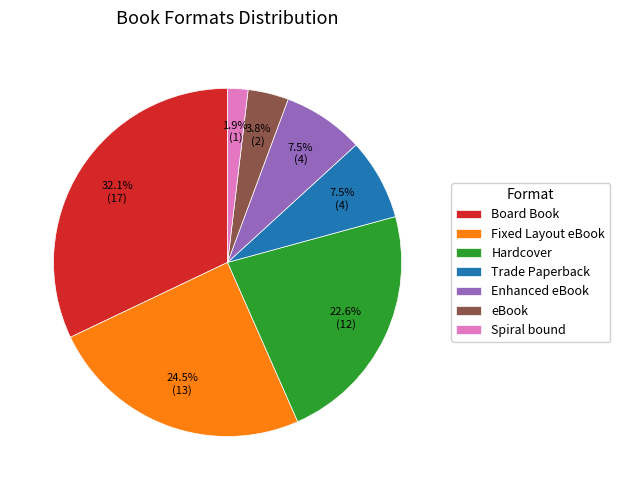

Is the sum of Board Book and Hardcover greater than half?

Yes